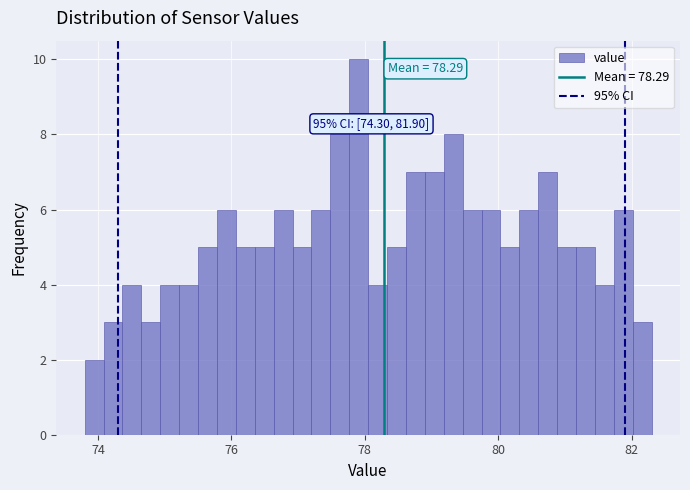

Around what value on the x-axis is the tallest bar? Give the approximate position of its centre, as read against the axis.

78.0